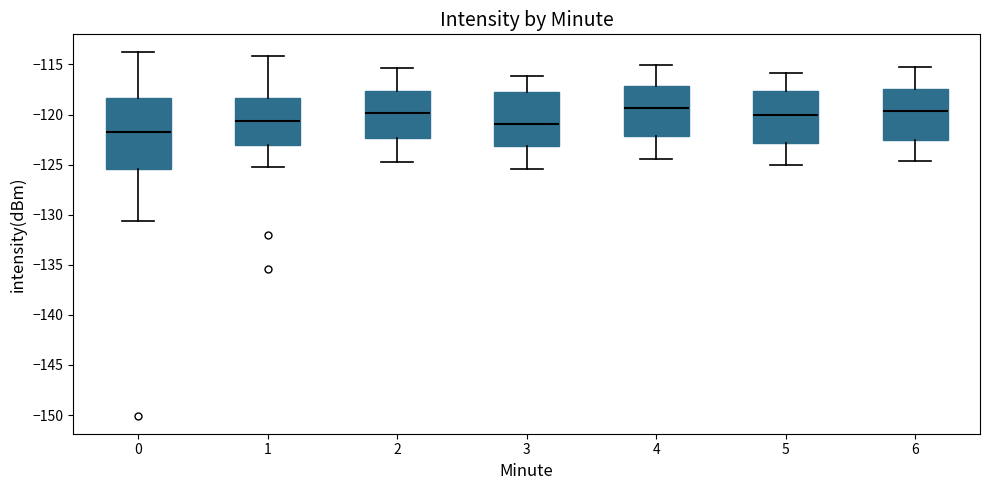

Where is the upper edge of the box at x = 4 on the y-axis? The values are not printed on the chart, so give them approximately, as read against the axis.

-117.0